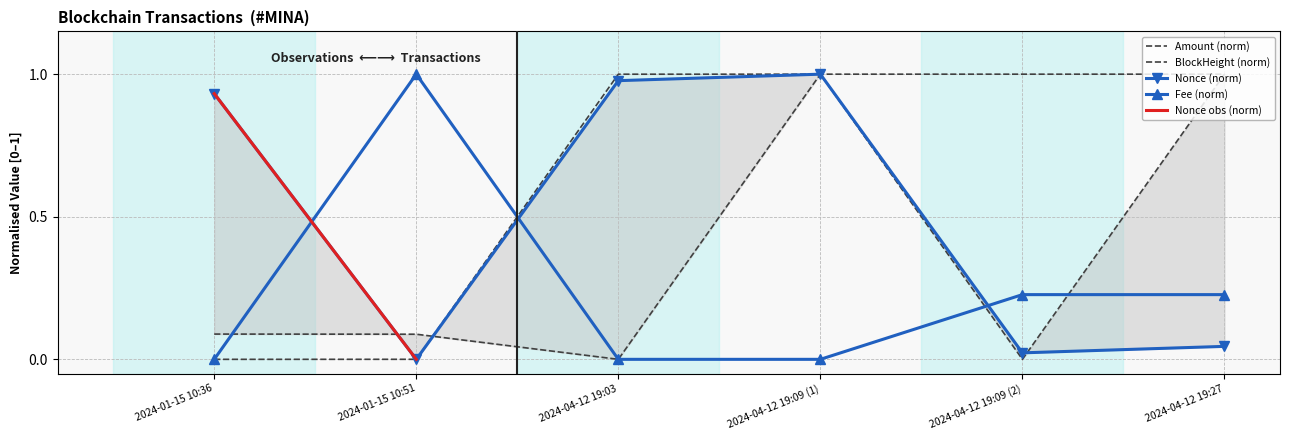

Between which two adjacent categories do Amount and BlockHeight first intersect?

2024-01-15 10:51 and 2024-04-12 19:03